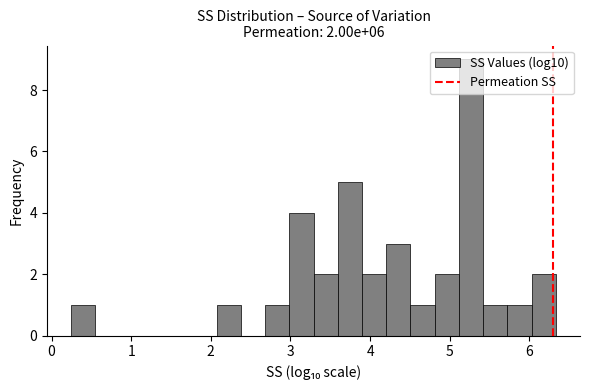

Read against the x-axis, roughly where is the centre of the tallest bar?

5.3